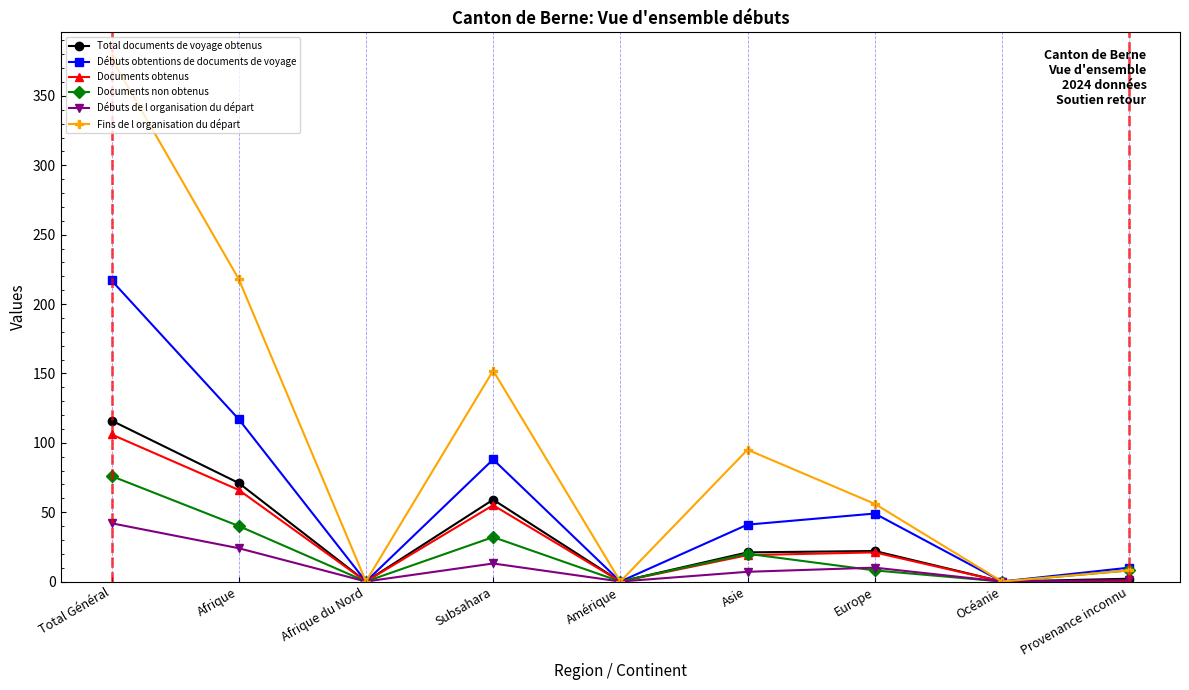

Where is the first local minimum for Total documents de voyage obtenus?

Afrique du Nord